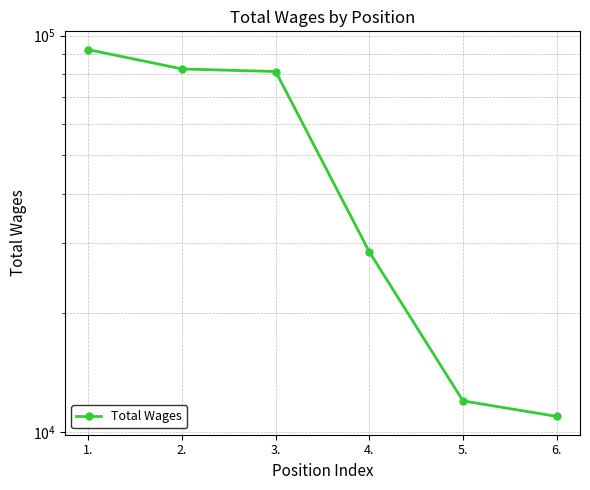

What is the average value?

51205